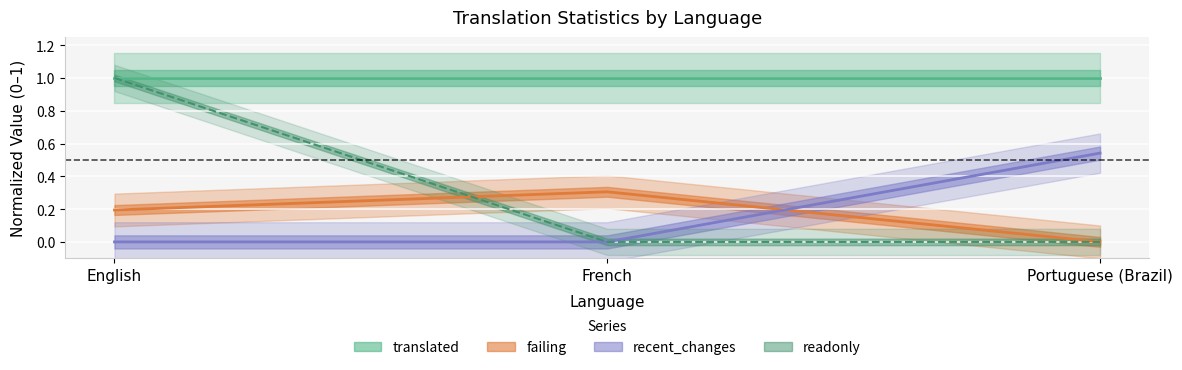

List the labels in order of failing value, smallest first.

Portuguese (Brazil), English, French